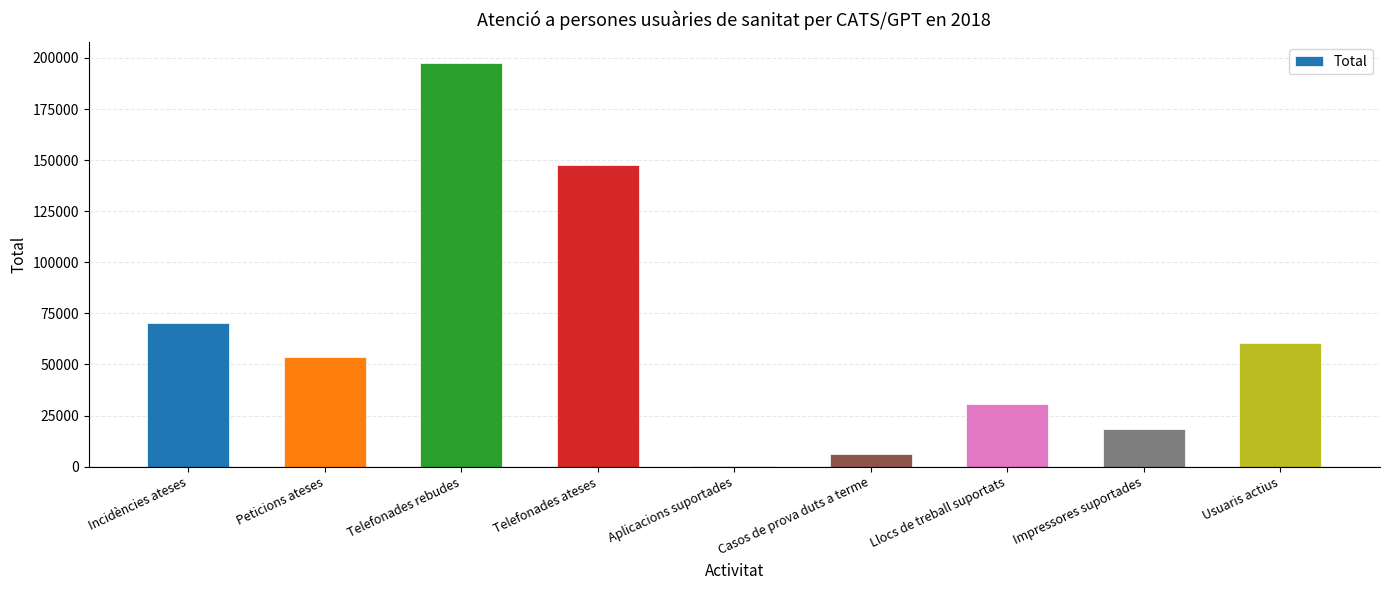

What is the change in value from Casos de prova duts a terme to Llocs de treball suportats?

+24327